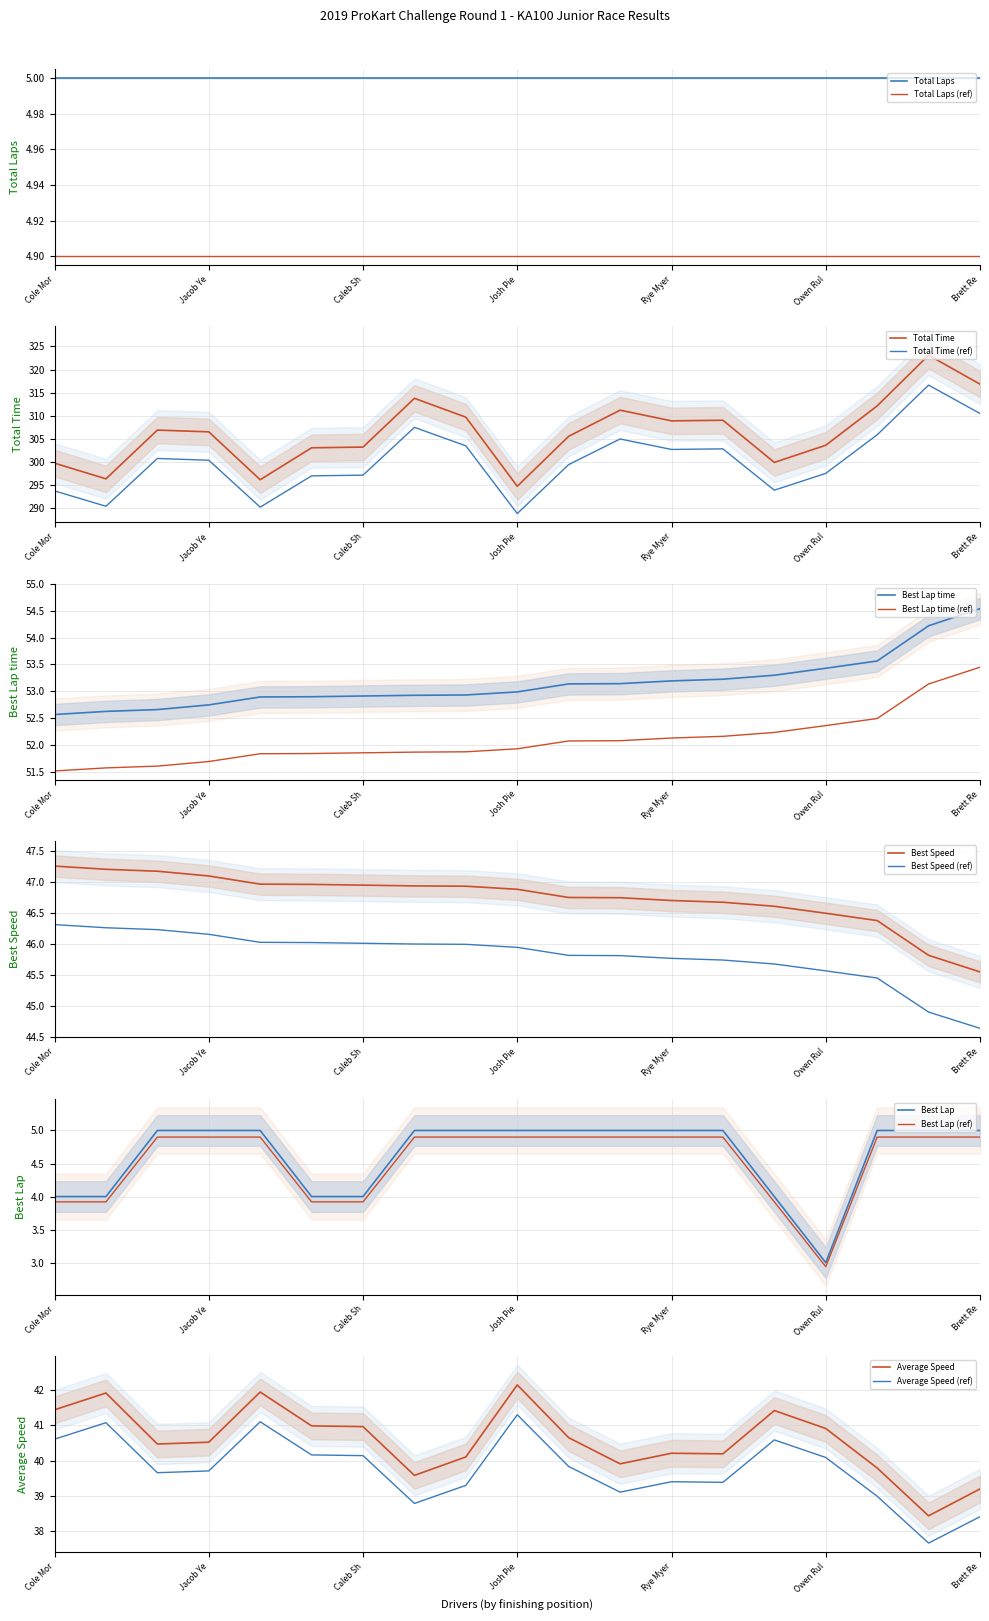

The value of Average Speed at Owen Rul is 68.8. True or false?

False